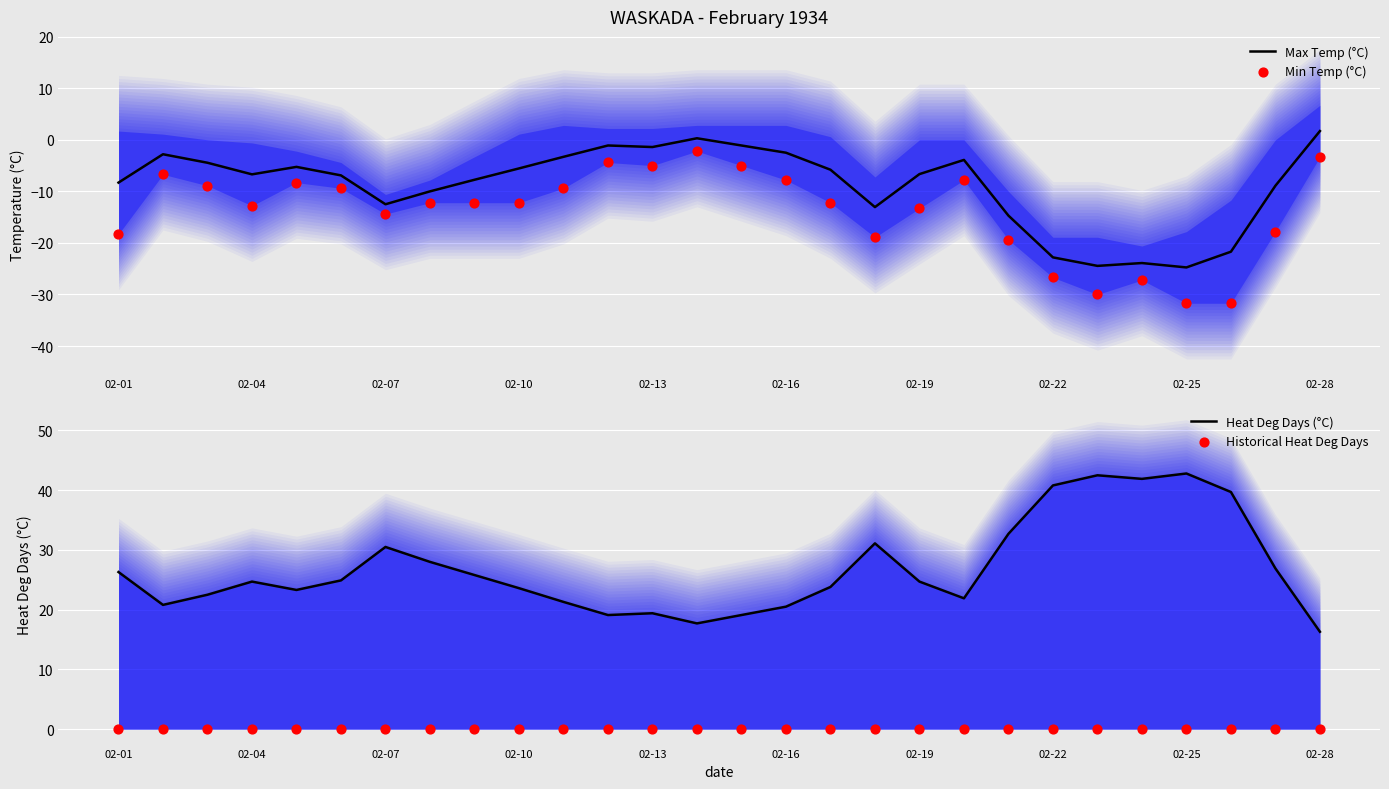

Is it true that Max Temp (°C) equals 1.7 at 02-28?

True